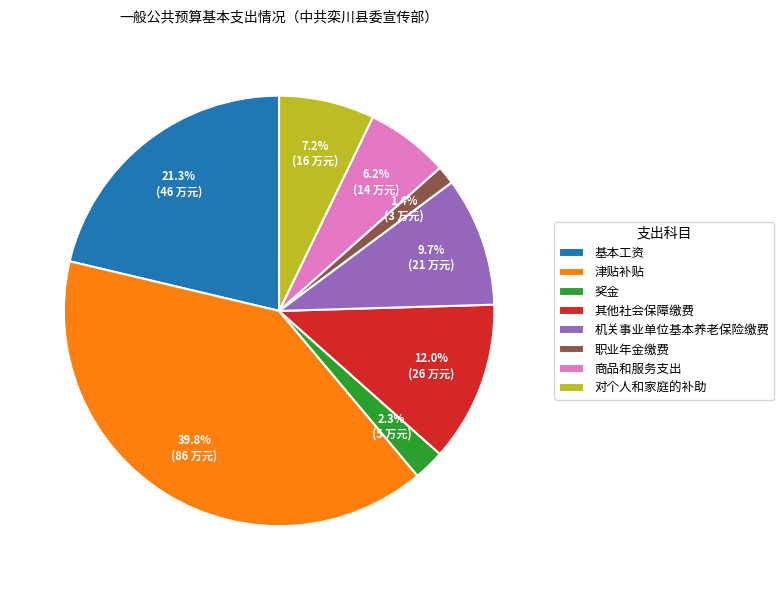

Approximately how many times larger is the value at 基本工资 compared to 机关事业单位基本养老保险缴费?

2.2